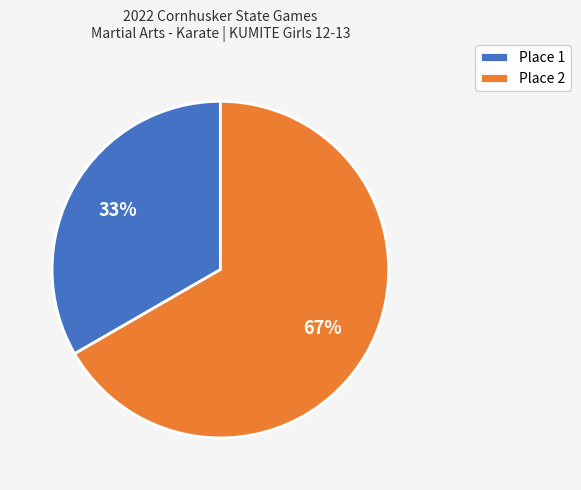

Do Place 1 and Place 2 together represent more than half of the pie?

Yes